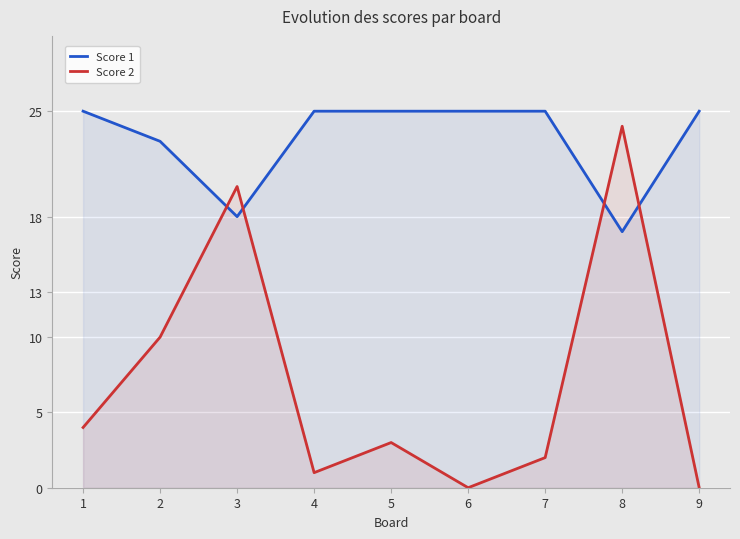

Is it true that Score 1 equals 17 at 8?

True